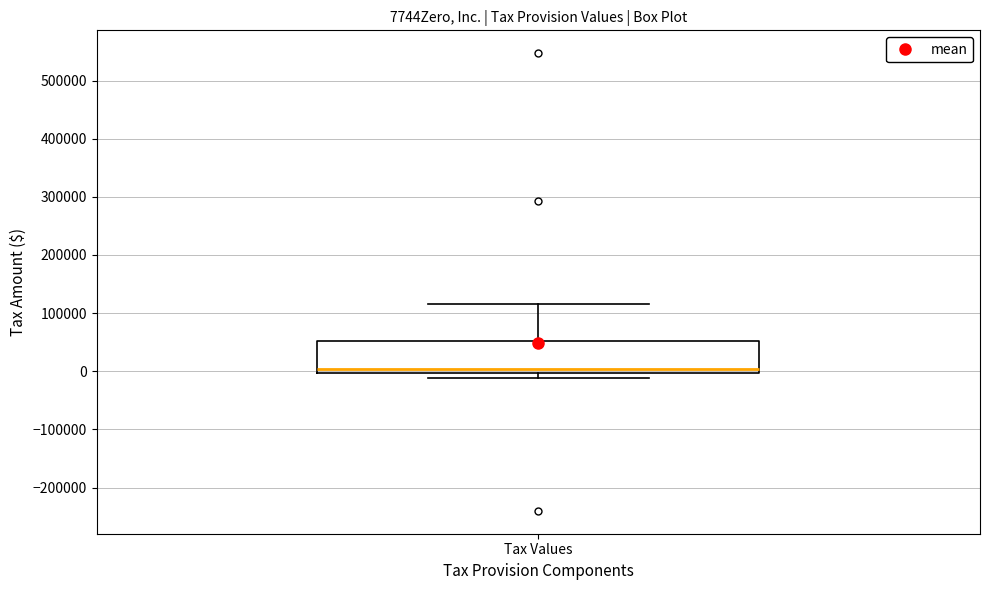

Read this box plot against the y-axis: the position of the median line, the range covered by the box, and the ends of both whiskers. The values are not printed on the chart, so give them approximately, as read against the axis.

median 0 (just above the box's lower edge), box 0 to 50000, whiskers -10000 to 110000